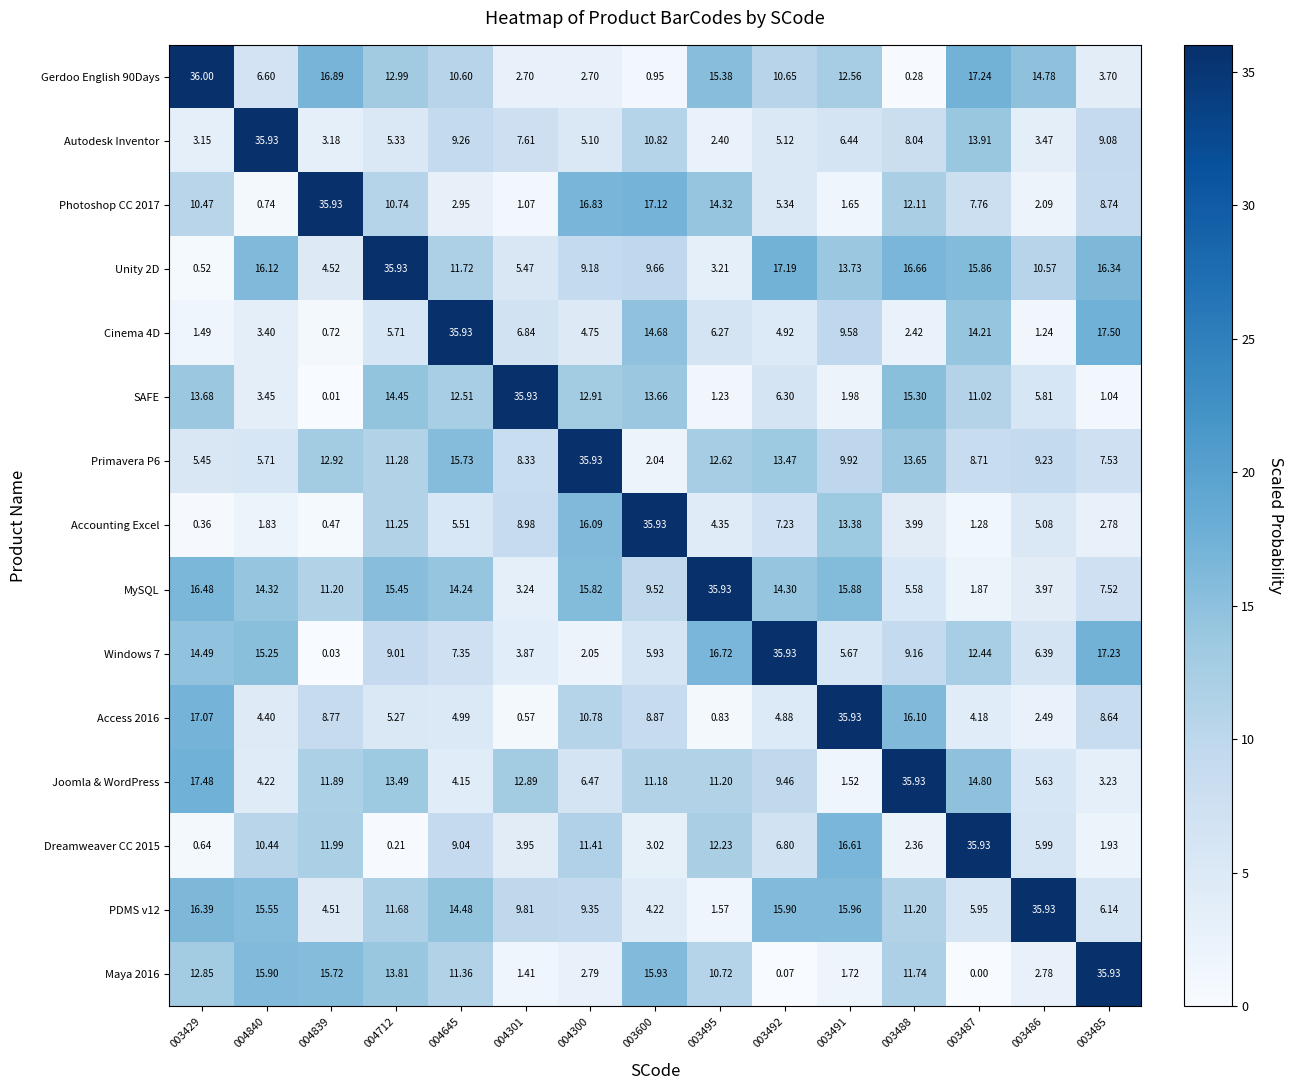

Between 003600 and 003485, which series saw the biggest shift?

Accounting Excel